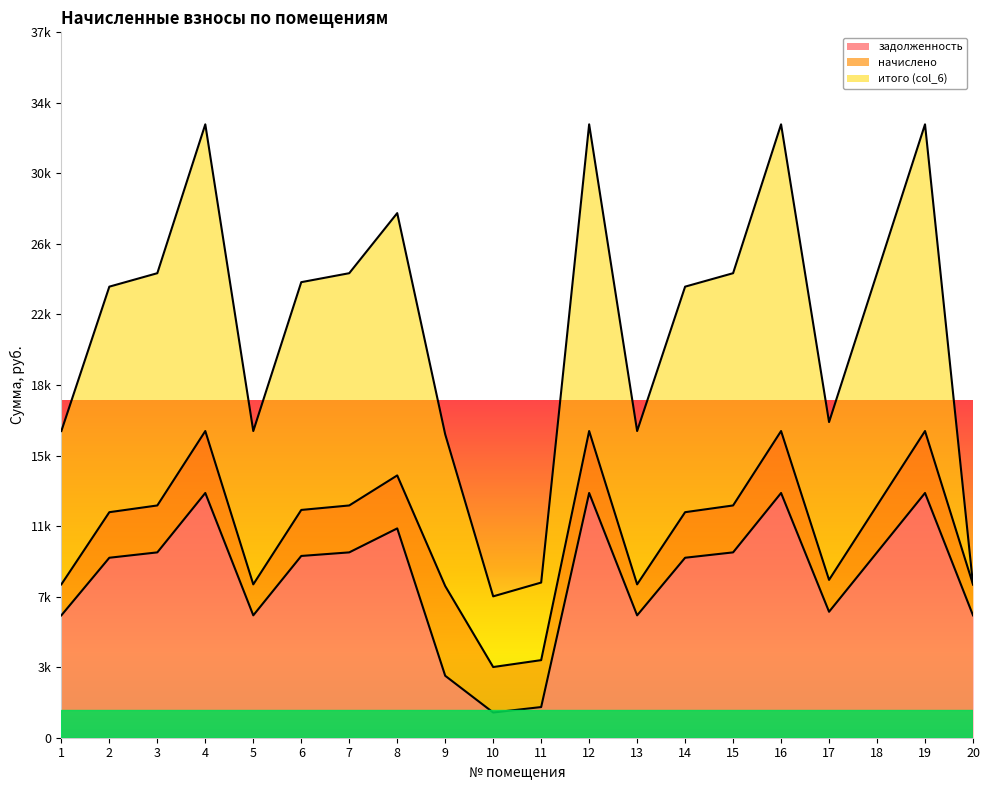

Which series has the widest spread of values?

итого (col_6)